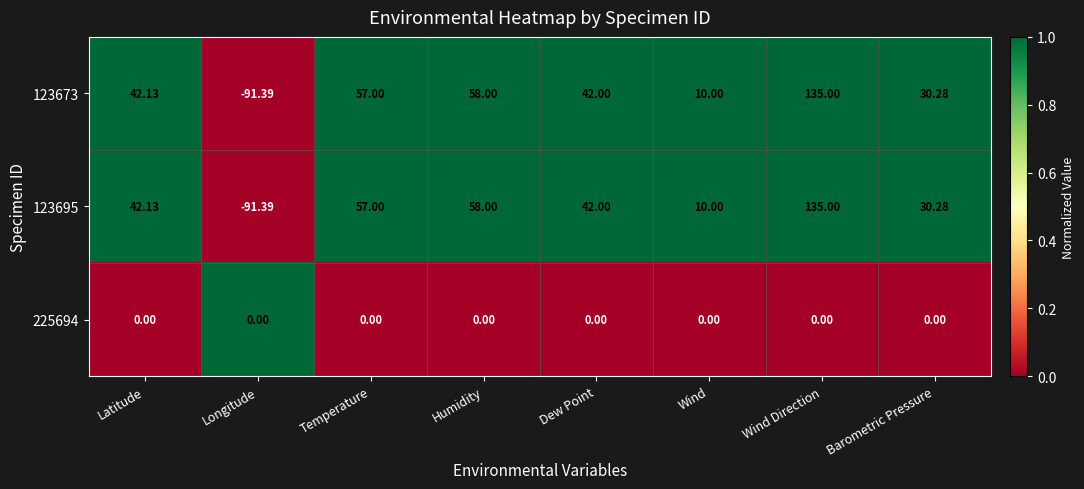

How many data points in 123673 are less than 42?

3